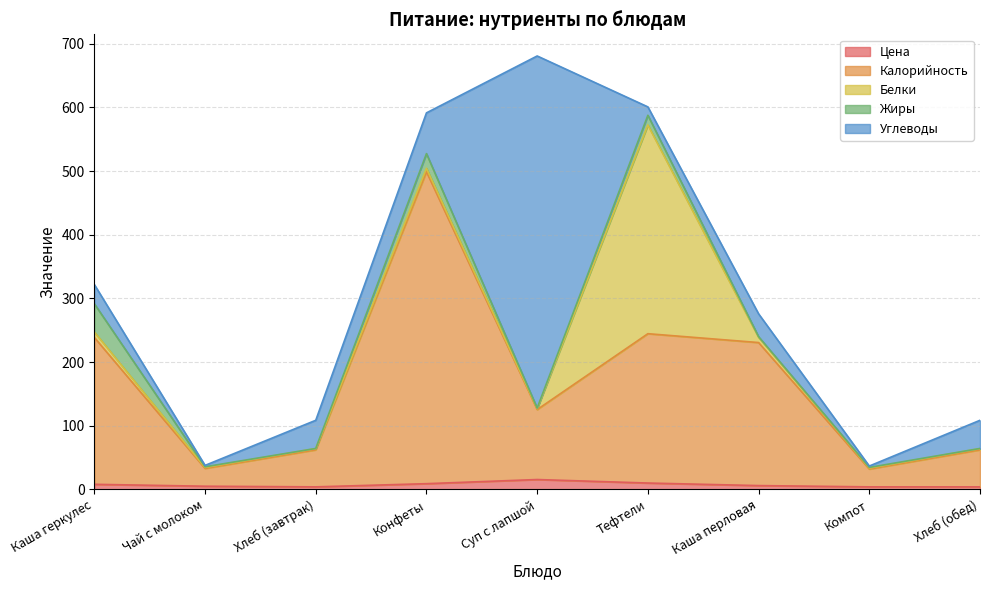

Is the value of Белки at Хлеб (обед) greater than the value of Жиры at Конфеты?

No